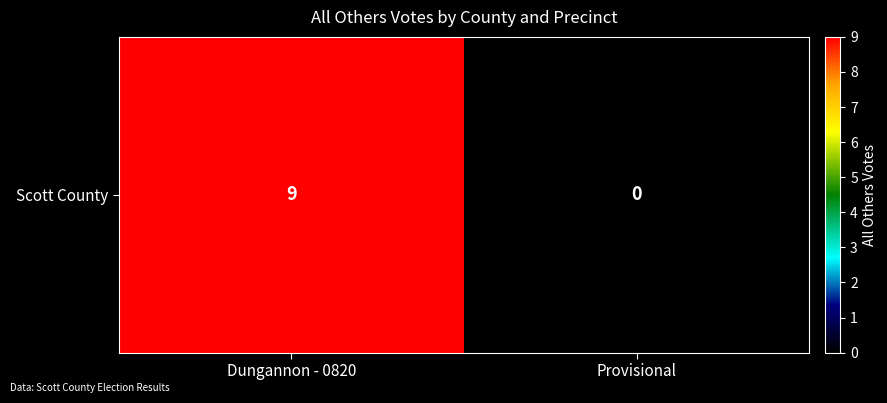

What is the greatest value displayed?

9